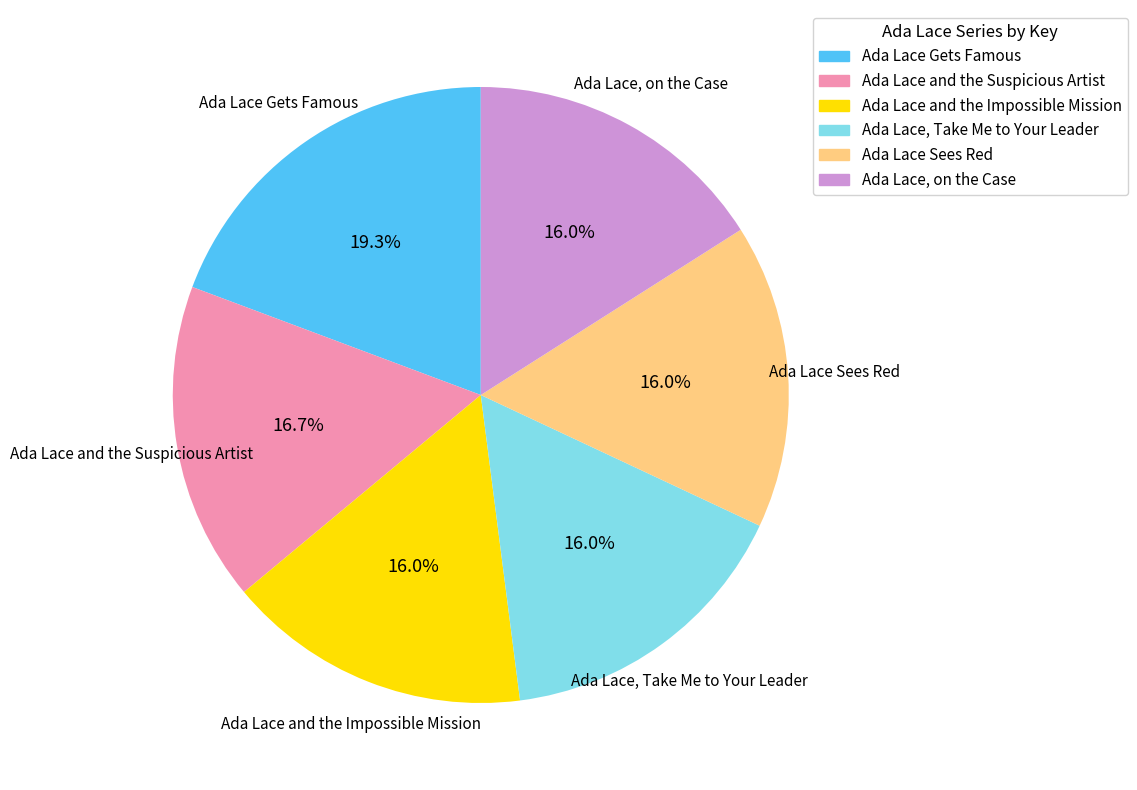

What percentage do Ada Lace, Take Me to Your Leader and Ada Lace, on the Case together represent?

32.0%